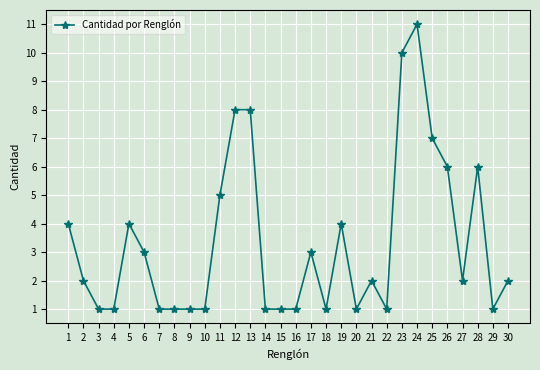

Between 23 and 19, which is larger?

23